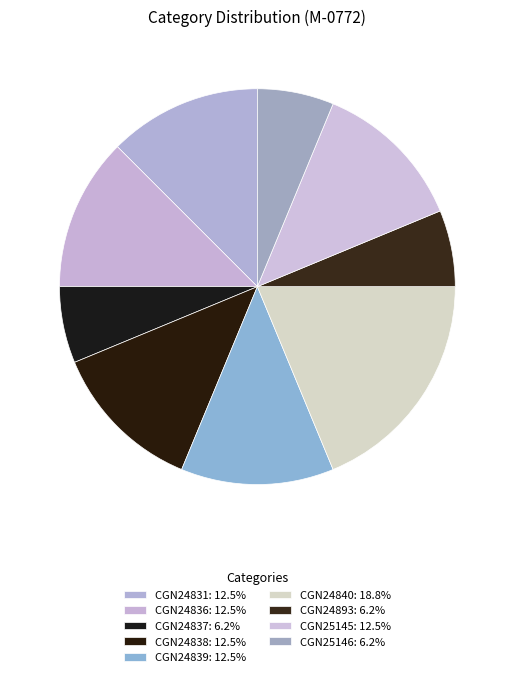

To the nearest percent, what is the average slice percentage?

11%